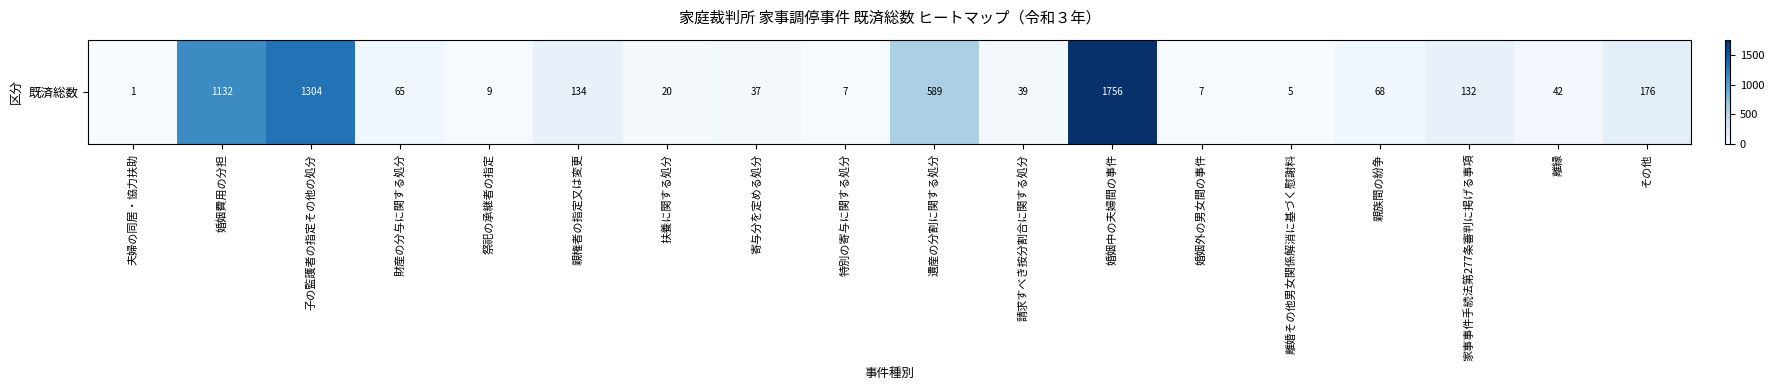

Rank the categories by value from highest to lowest.

婚姻中の夫婦間の事件, 子の監護者の指定その他の処分, 婚姻費用の分担, 遺産の分割に関する処分, その他, 親権者の指定又は変更, 家事事件手続法第277条審判に掲げる事項, 親族間の紛争, 財産の分与に関する処分, 離縁, 請求すべき按分割合に関する処分, 寄与分を定める処分, 扶養に関する処分, 祭祀の承継者の指定, 特別の寄与に関する処分, 婚姻外の男女間の事件, 離婚その他男女関係解消に基づく慰謝料, 夫婦の同居・協力扶助